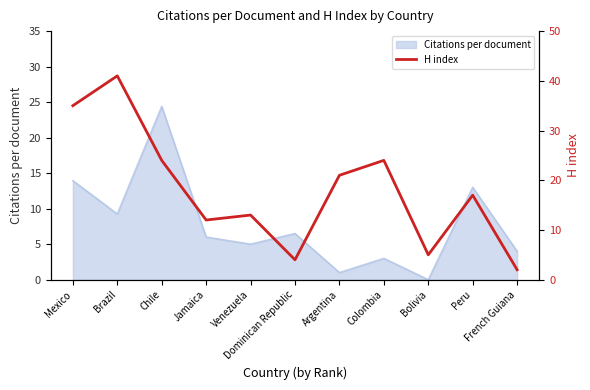

The value at Mexico is 48. True or false?

False